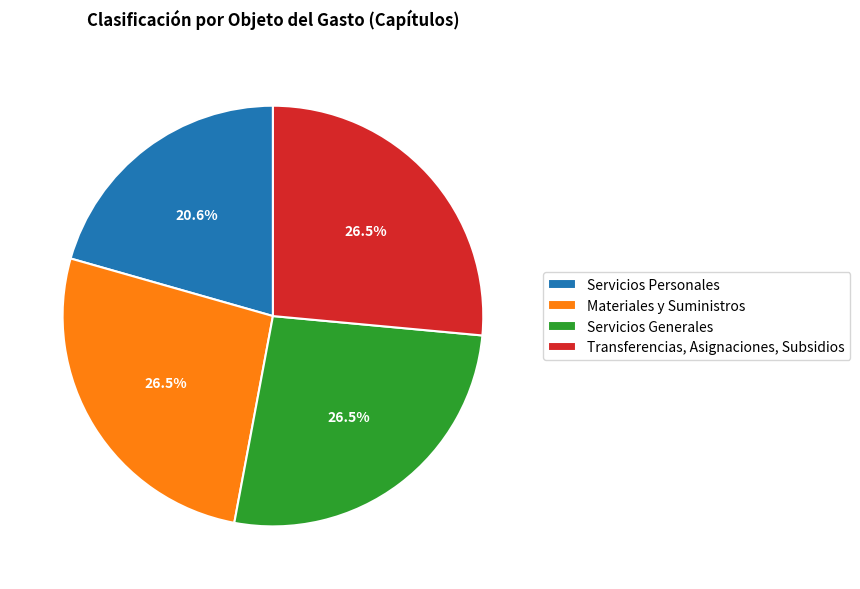

Count the number of slices in the pie.

4